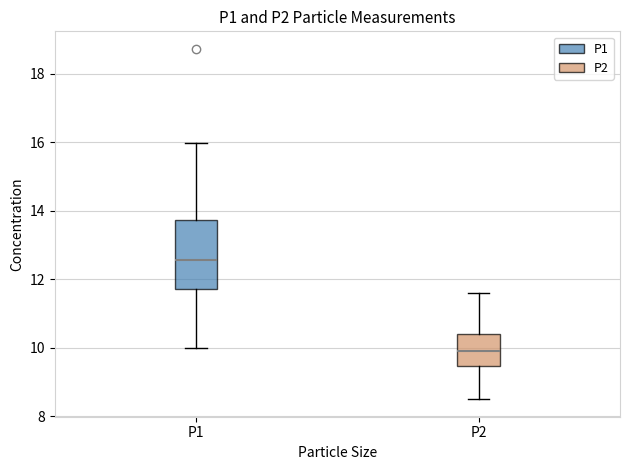

Where is the lower edge of the box for P1 on the y-axis? The values are not printed on the chart, so give them approximately, as read against the axis.

11.8